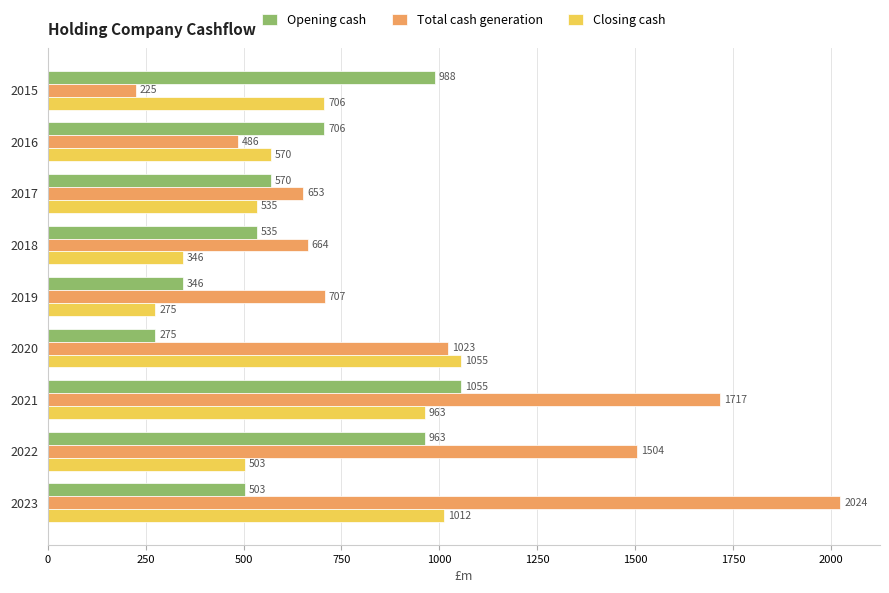

What is the difference between the maximum and minimum values in the Opening cash series?

780